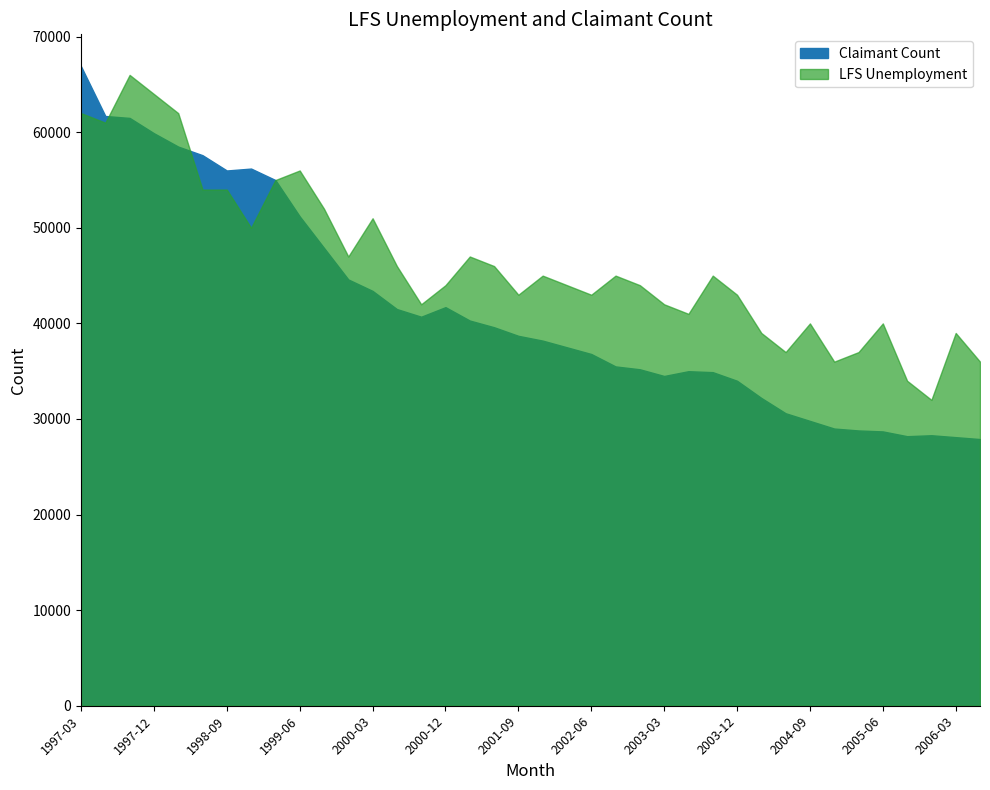

What is the sum of the LFS Unemployment values at 2001-03 and 2005-06?

87000